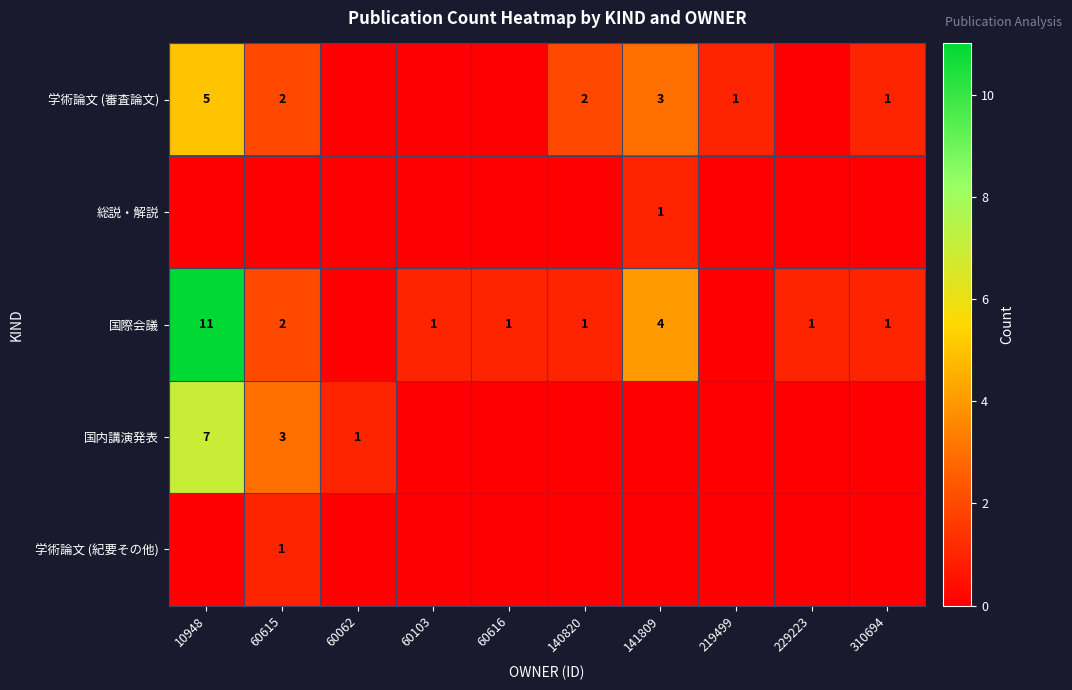

The 国際会議 series shows 14 at 10948. True or false?

False